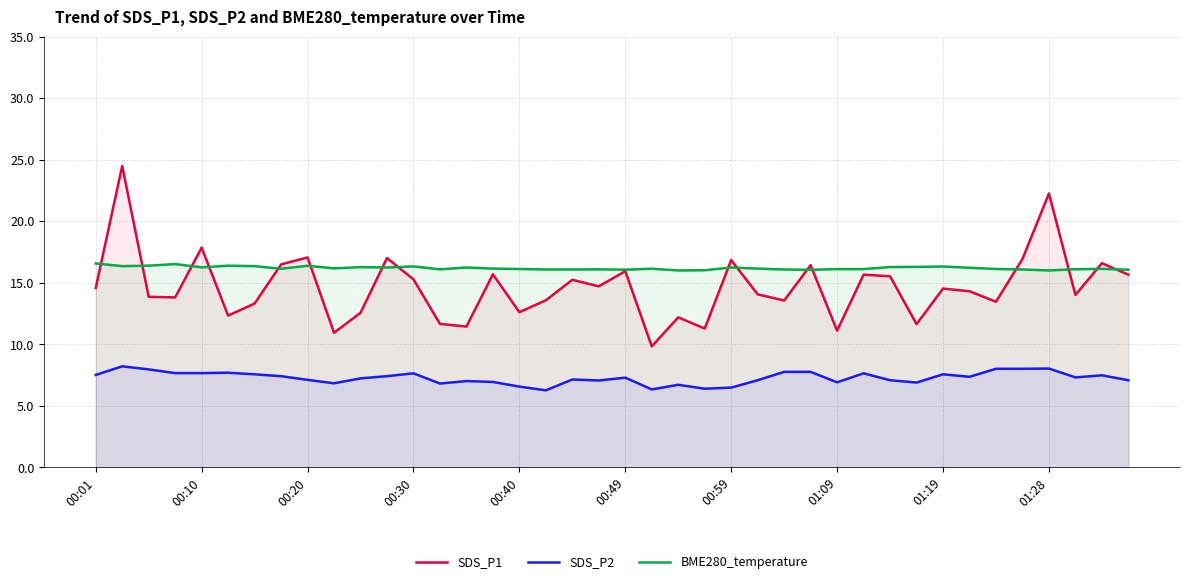

Reading left to right, list all the values displayed in this chart.

SDS_P1: 14.6	24.5	13.8	13.8	17.9	12.3	13.3	16.5	17.1	10.9	12.6	17.0	15.3	11.7	11.4	15.7	12.6	13.6	15.2	14.7	15.9	9.8	12.2	11.3	16.8	14.1	13.6	16.4	11.1	15.7	15.5	11.6	14.5	14.3	13.4	16.9	22.2	14.0	16.6	15.7
SDS_P2: 7.5	8.2	8.0	7.7	7.7	7.7	7.5	7.4	7.1	6.8	7.2	7.4	7.6	6.8	7.0	6.9	6.5	6.2	7.1	7.0	7.3	6.3	6.7	6.4	6.5	7.1	7.8	7.8	6.9	7.6	7.1	6.9	7.5	7.3	8.0	8.0	8.0	7.3	7.5	7.1
BME280_temperature: 16.6	16.3	16.4	16.5	16.2	16.4	16.3	16.1	16.4	16.2	16.3	16.2	16.3	16.1	16.2	16.1	16.1	16.1	16.1	16.1	16.1	16.1	16.0	16.0	16.2	16.1	16.1	16.0	16.1	16.1	16.3	16.3	16.3	16.2	16.1	16.1	16.0	16.1	16.1	16.1